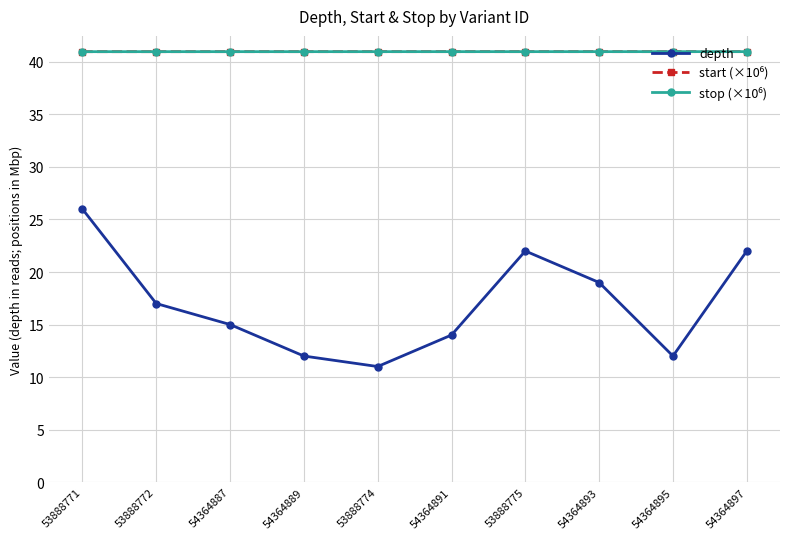

What is the smallest value displayed?

11.0